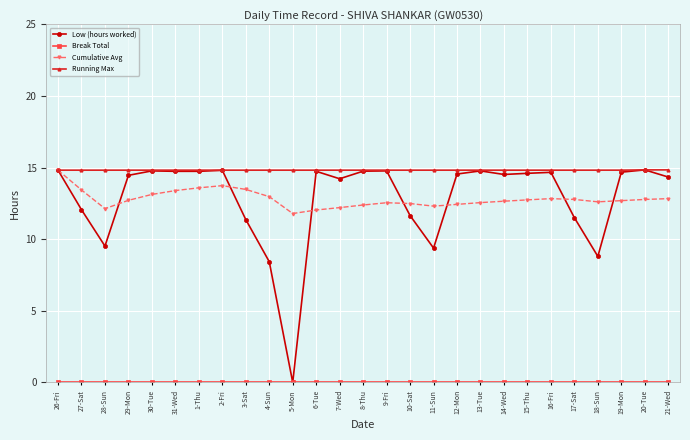

What position from the left is 27-Sat?

2